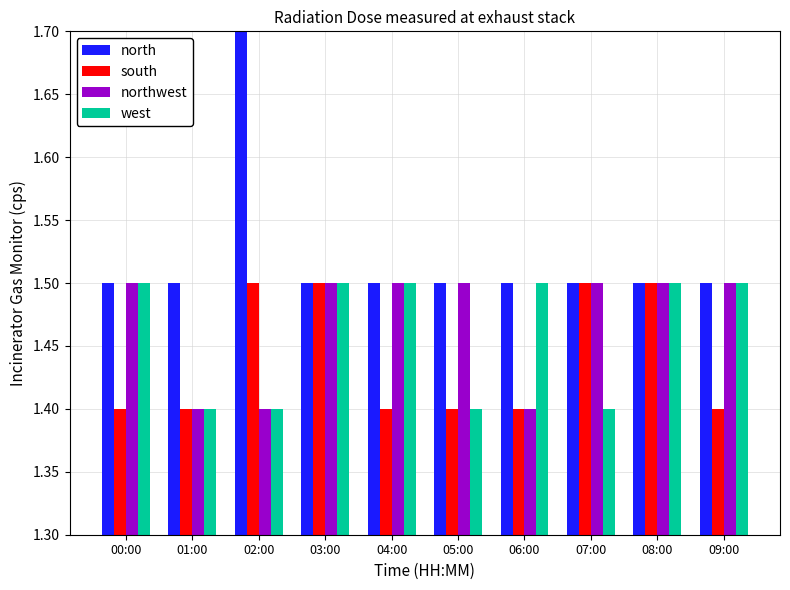

Which has a higher value, 01:00 or 06:00?

01:00